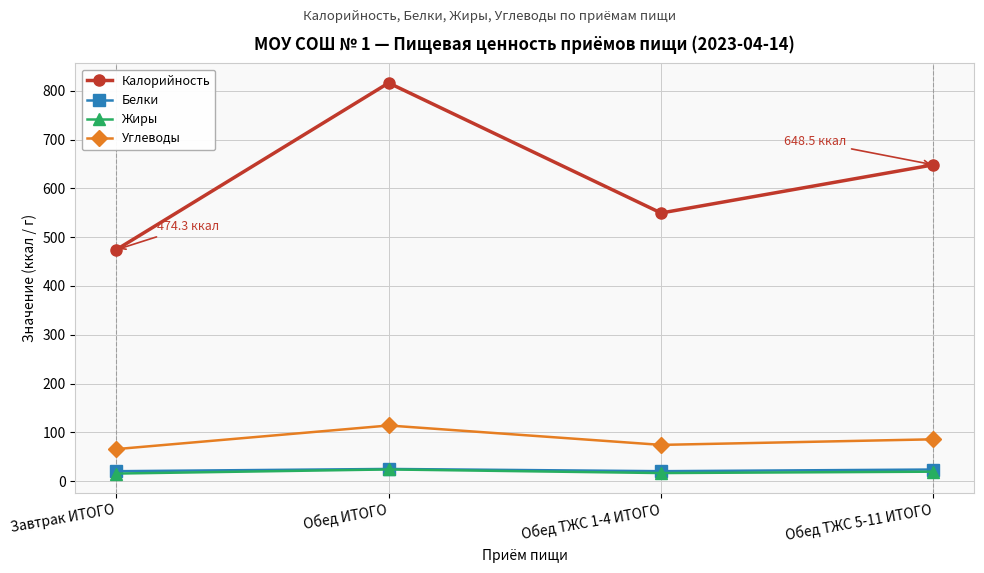

True or false: Белки and Жиры intersect in this chart.

False